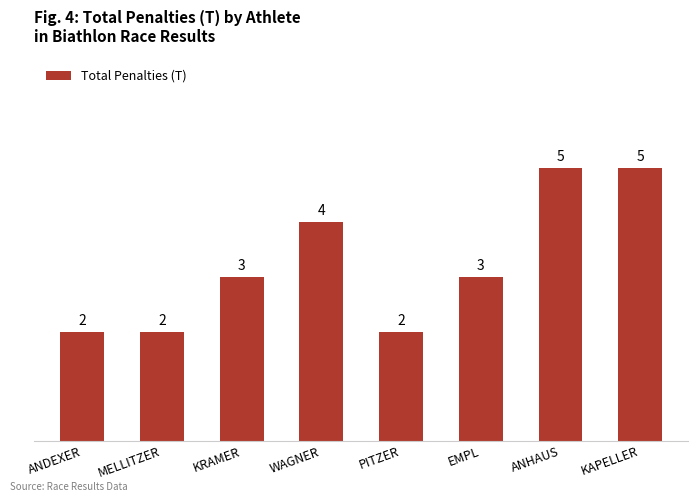

What is the approximate value at KAPELLER?

5